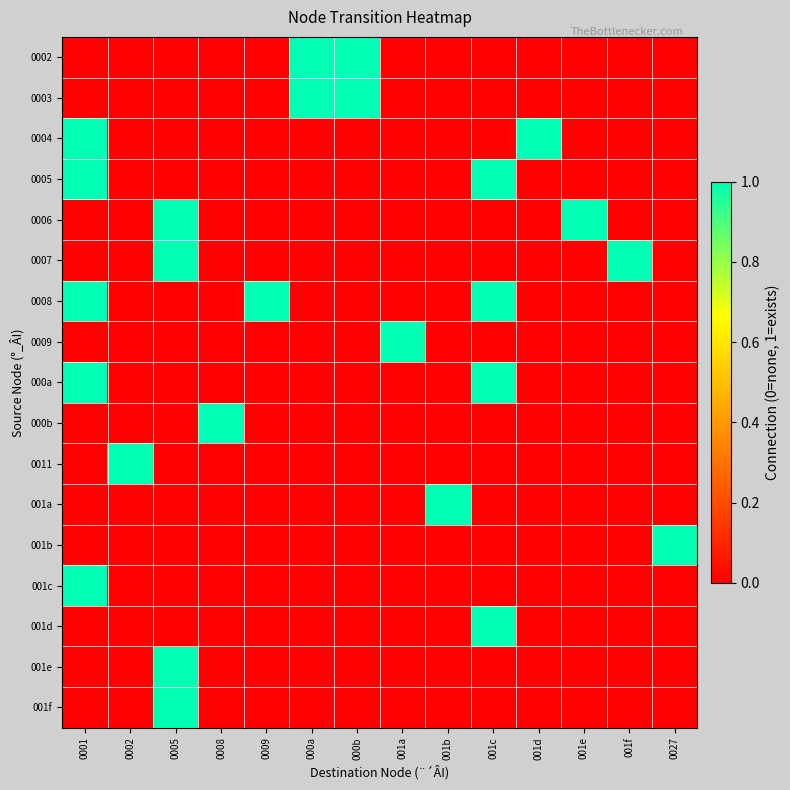

How many categories are shown in the chart?

14